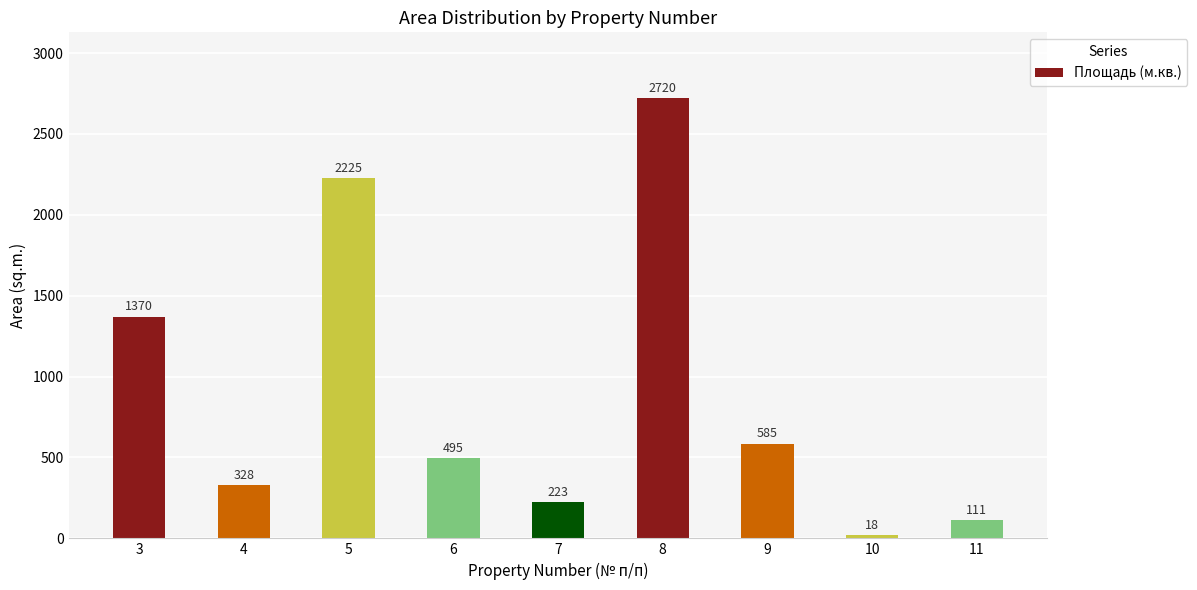

True or false: the data shows 2720 at 8.

True